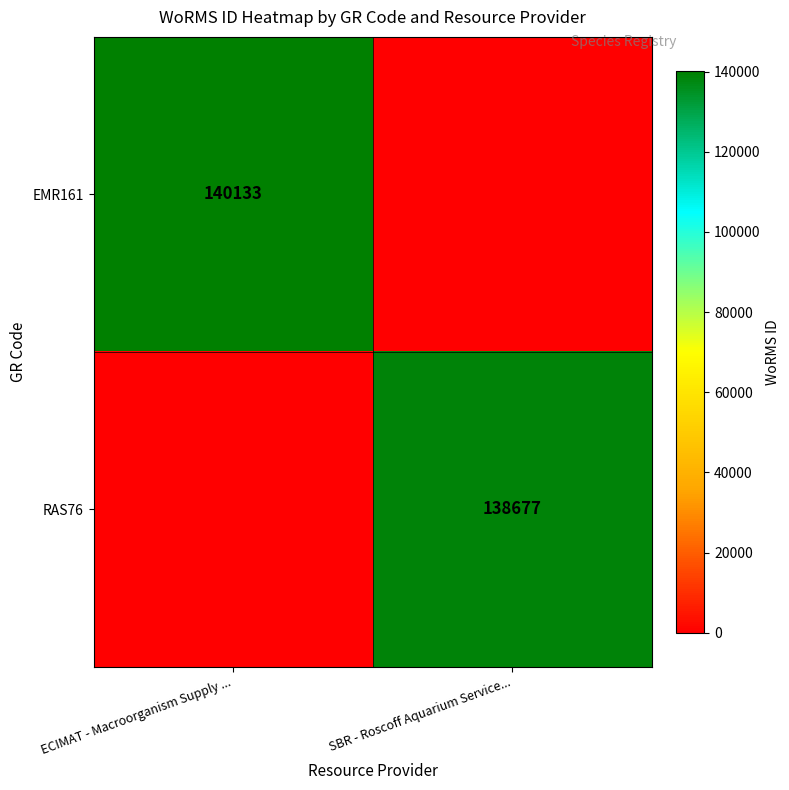

What is the total value across all series at SBR - Roscoff Aquarium Service...?

138677